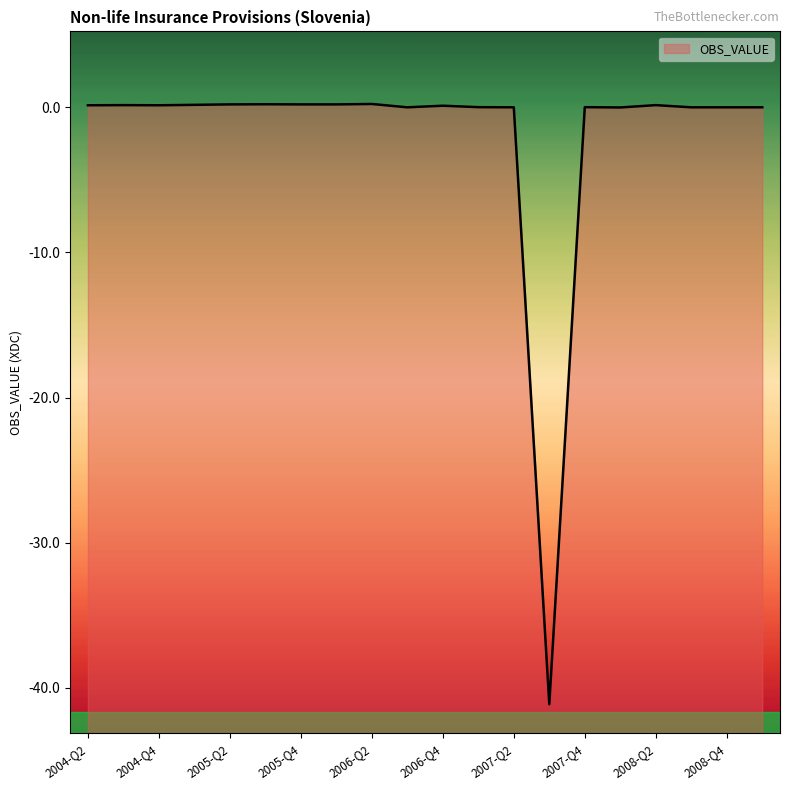

What value does the data have at 2008-Q2?

0.1